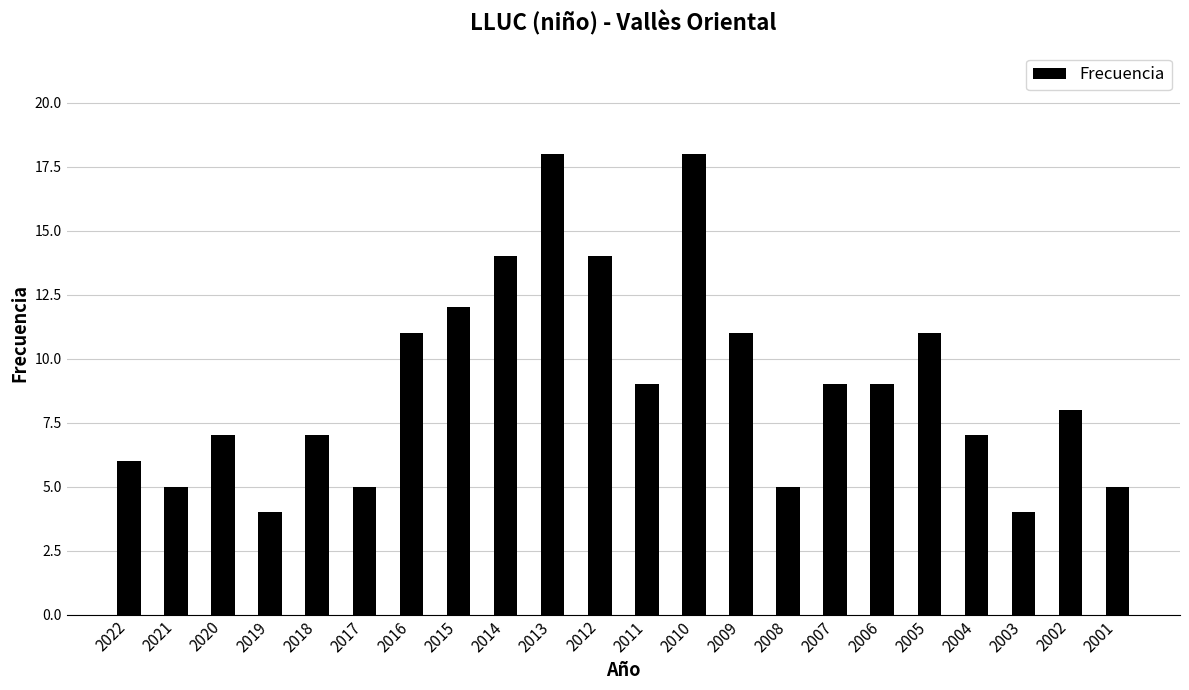

Between 2002 and 2005, which is larger?

2005